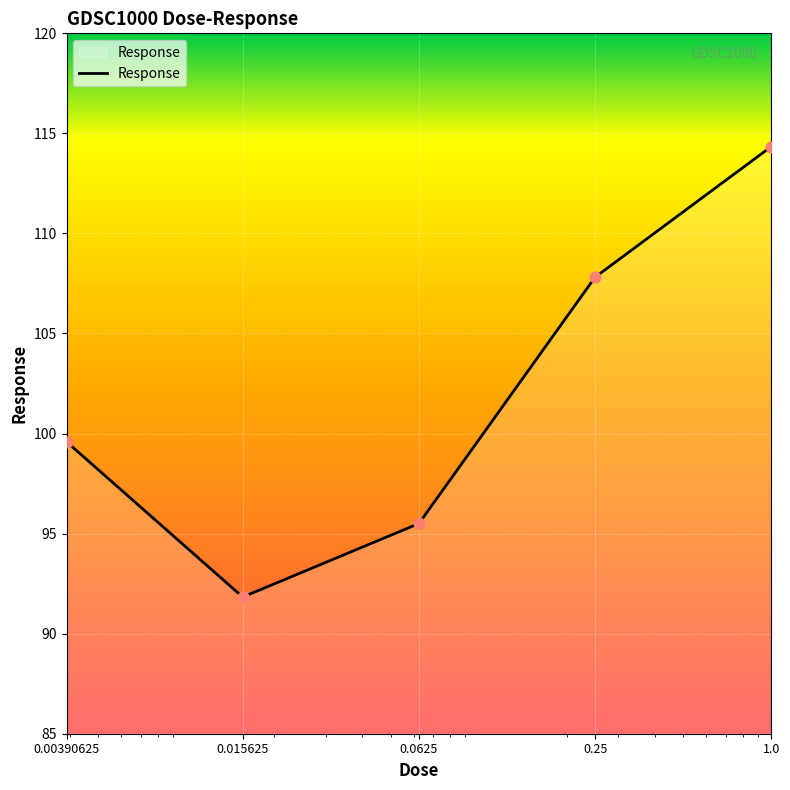

What is the sum of all values?

509.1